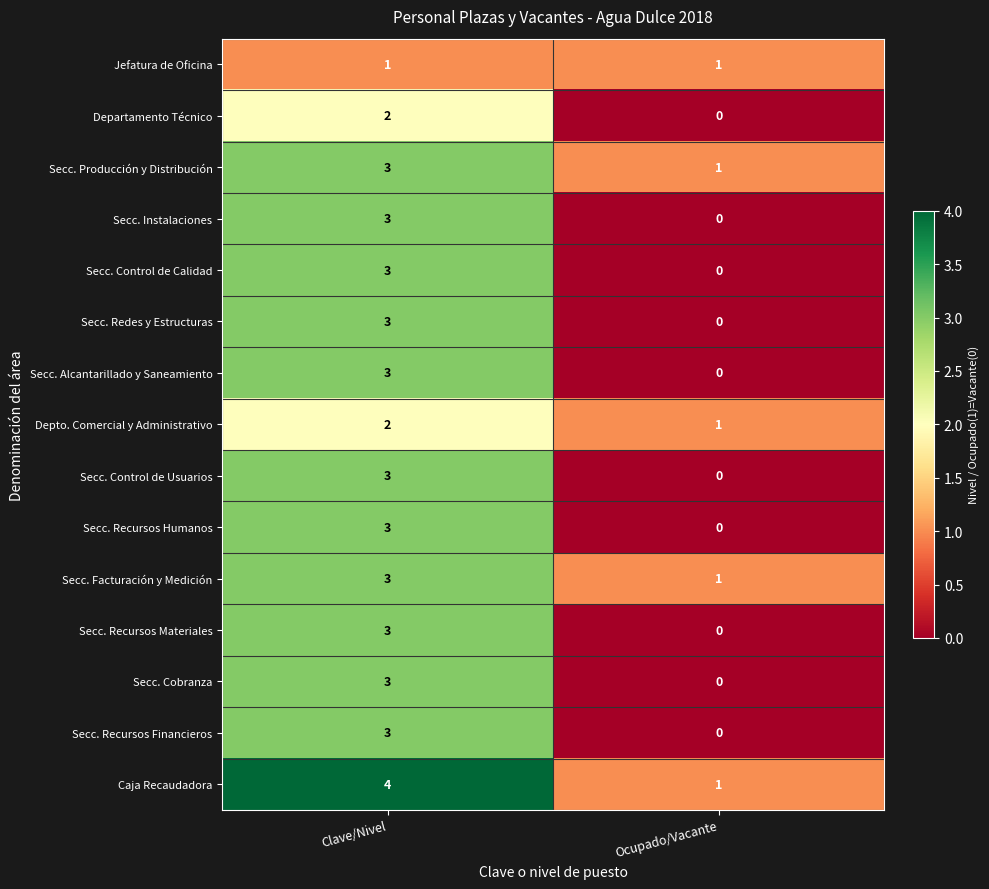

The value of Secc. Recursos Humanos at Ocupado/Vacante is 0. True or false?

True